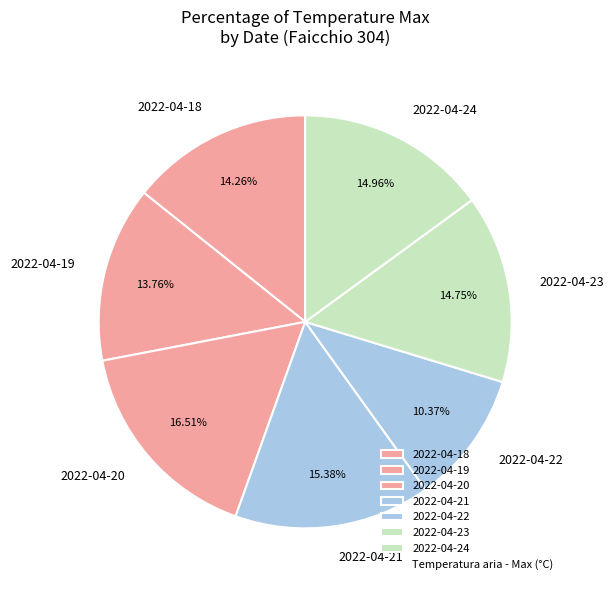

Combined, do 2022-04-18 and 2022-04-20 account for over 50%?

No